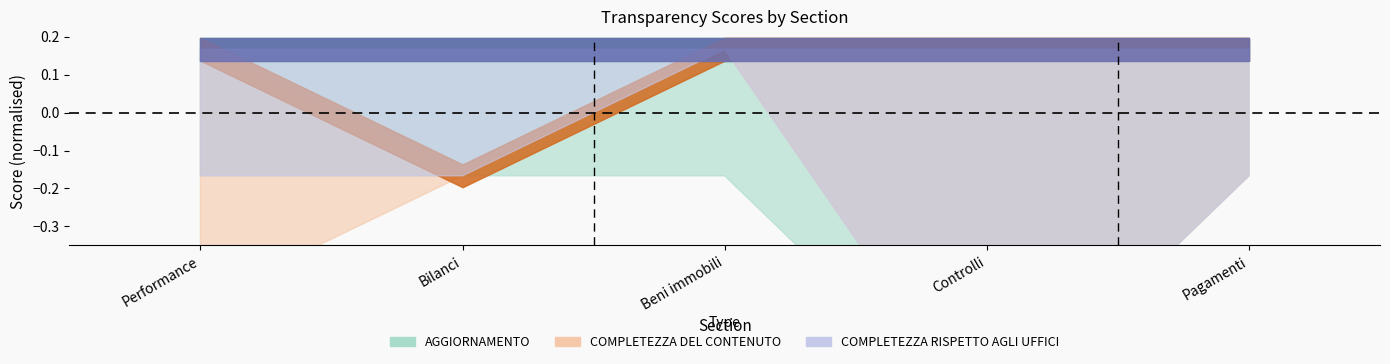

How many categories are shown in the chart?

5